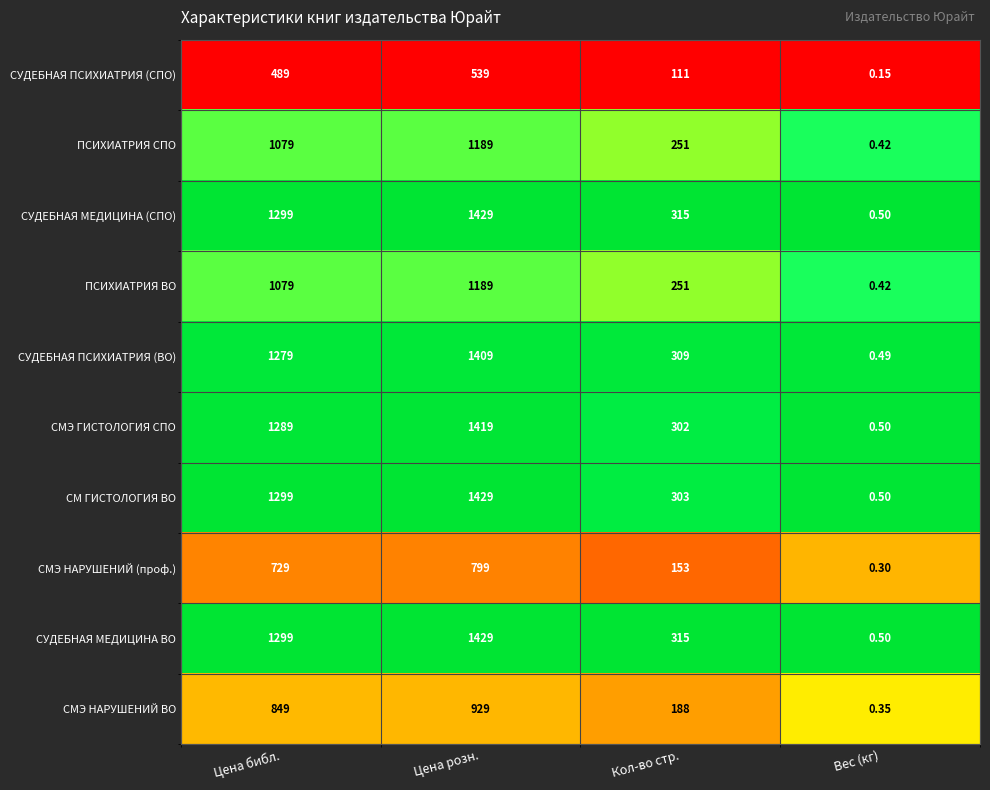

Rank the categories by СУДЕБНАЯ ПСИХИАТРИЯ (СПО) value from highest to lowest.

Цена розн., Цена библ., Кол-во стр., Вес (кг)